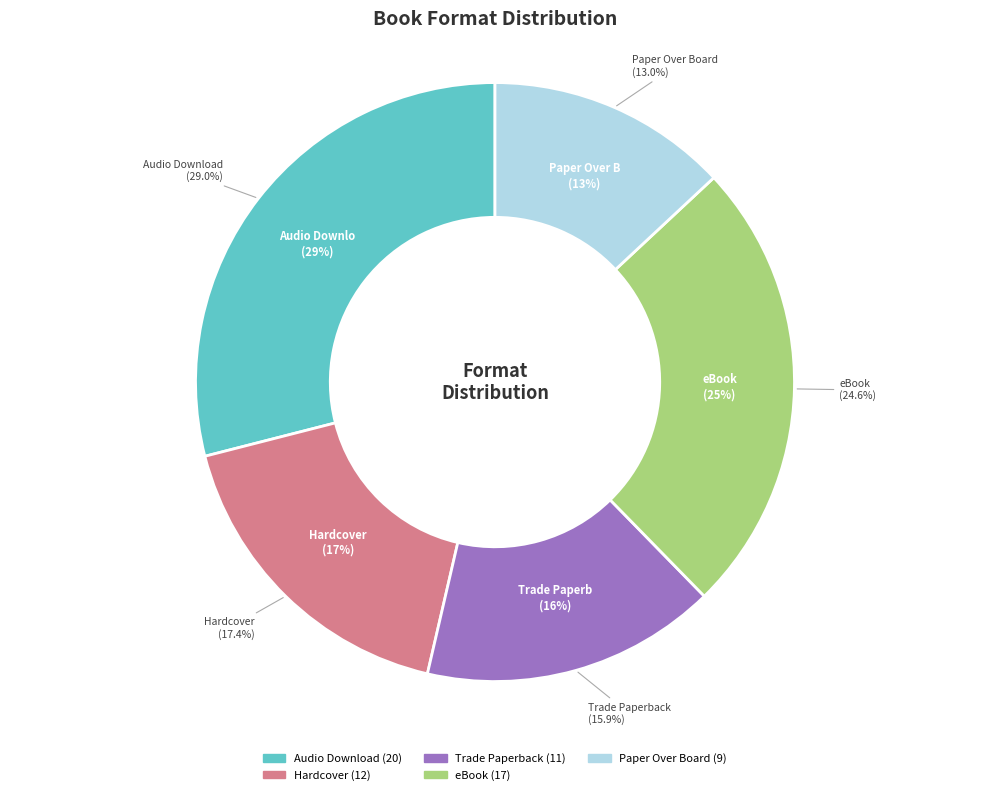

What is the change in value from Hardcover to eBook?

+5